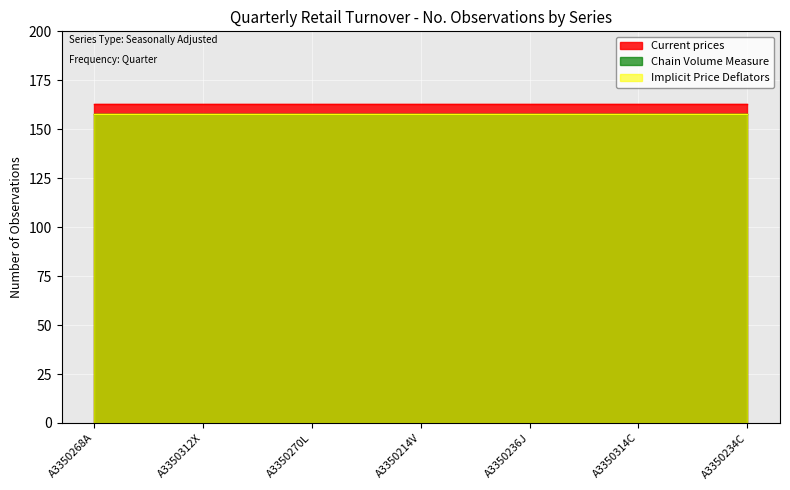

The Chain Volume Measure series shows 158 at A3350268A. True or false?

True